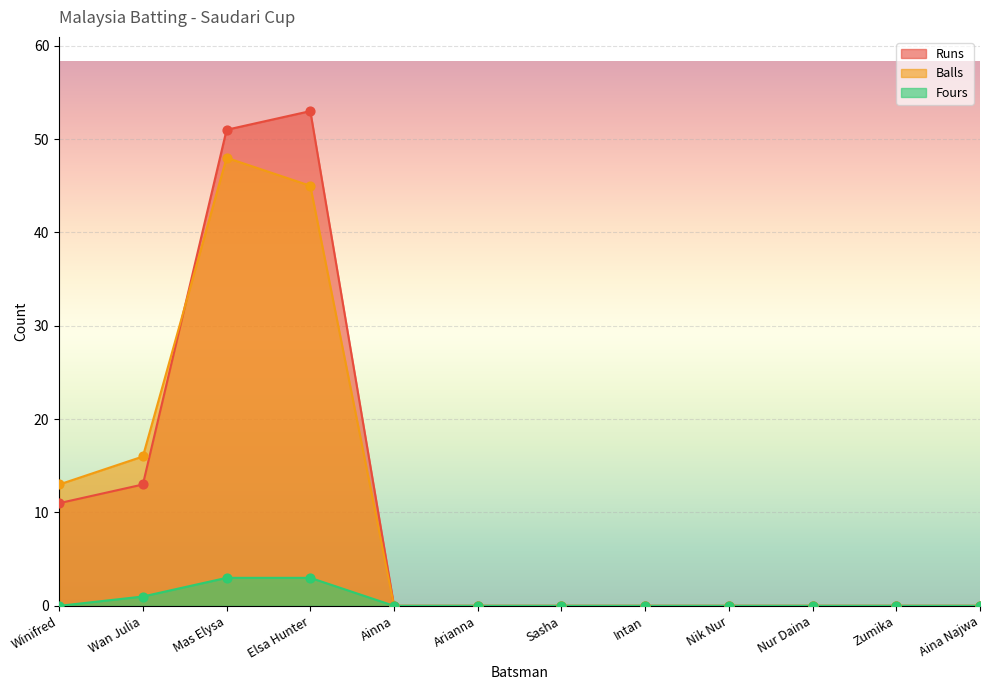

Which series contains the highest Y value?

Runs